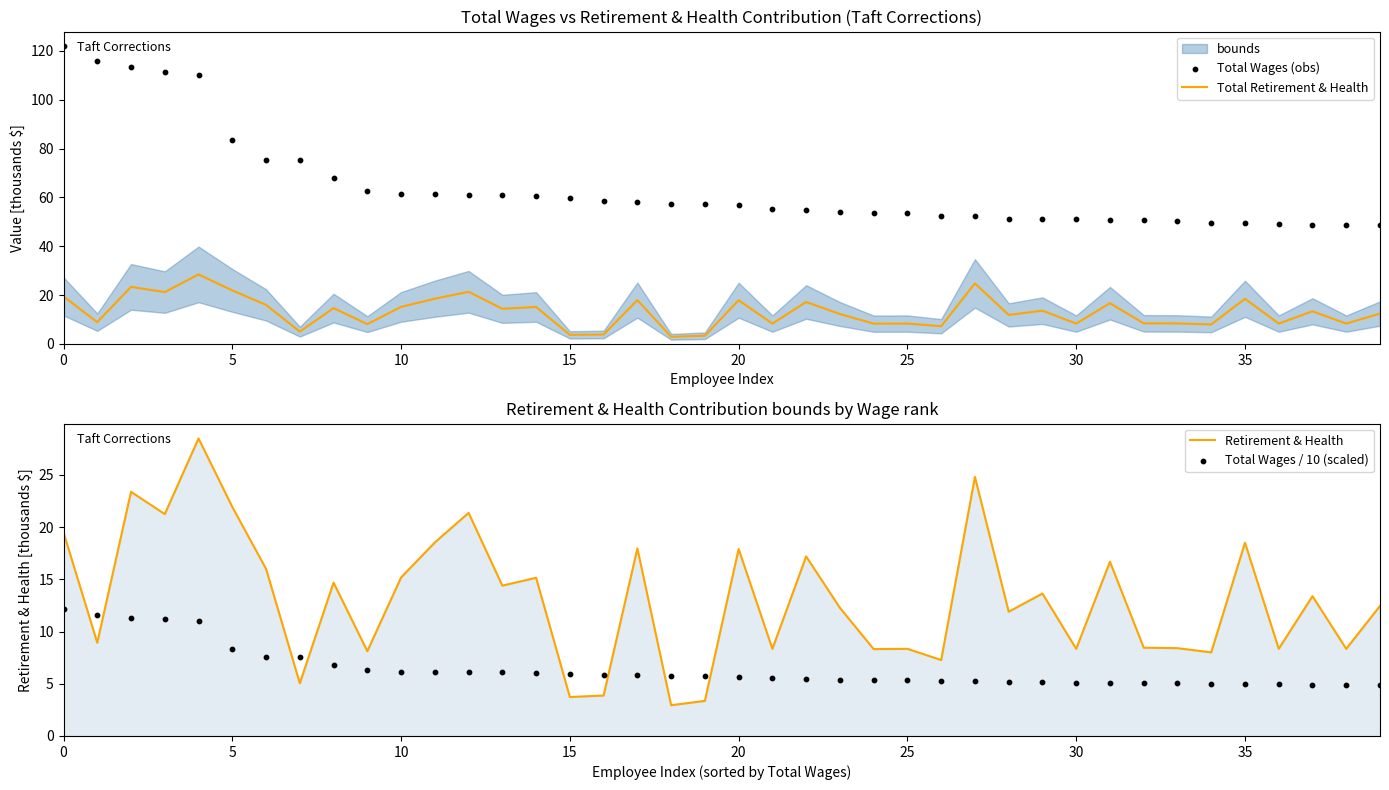

What is the total value across all series at 9?

85.3